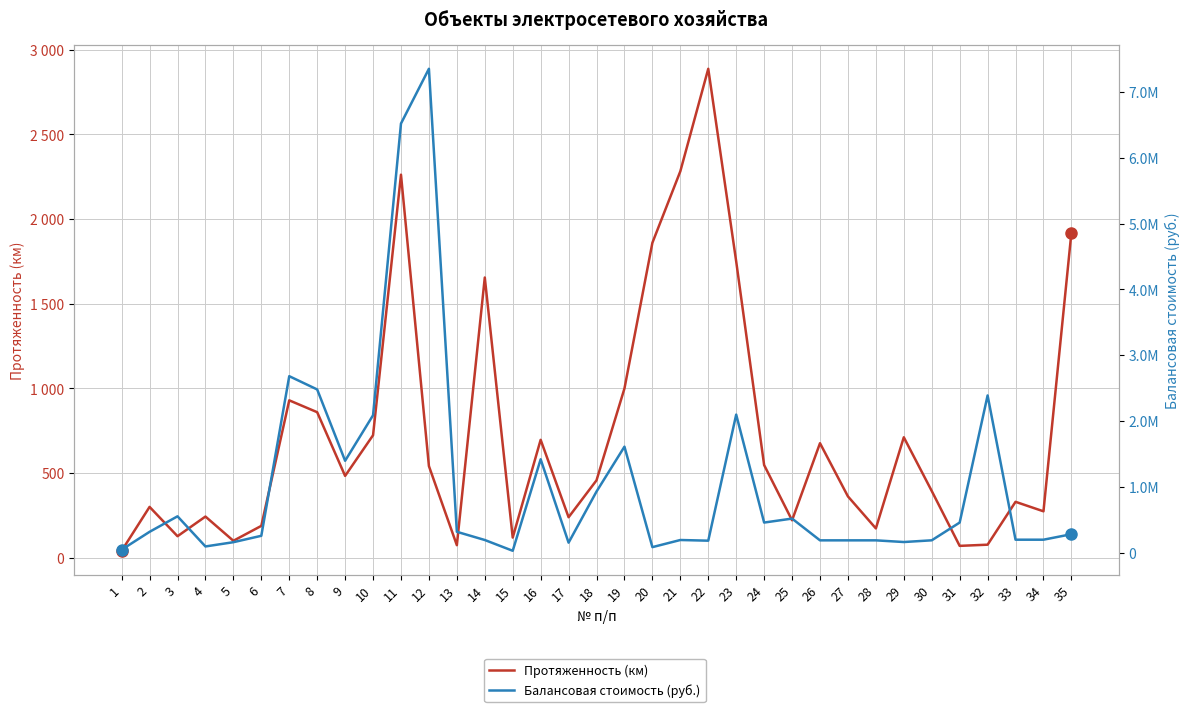

What are all the series names shown in the legend?

Протяженность (км), Балансовая стоимость (руб.)